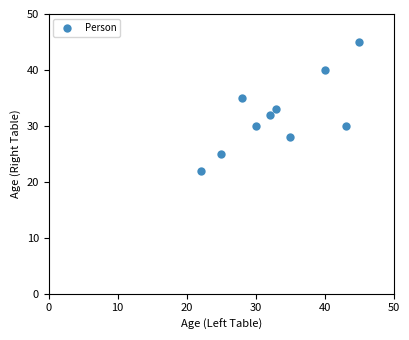

What is the range of X values (max minus min)?

23